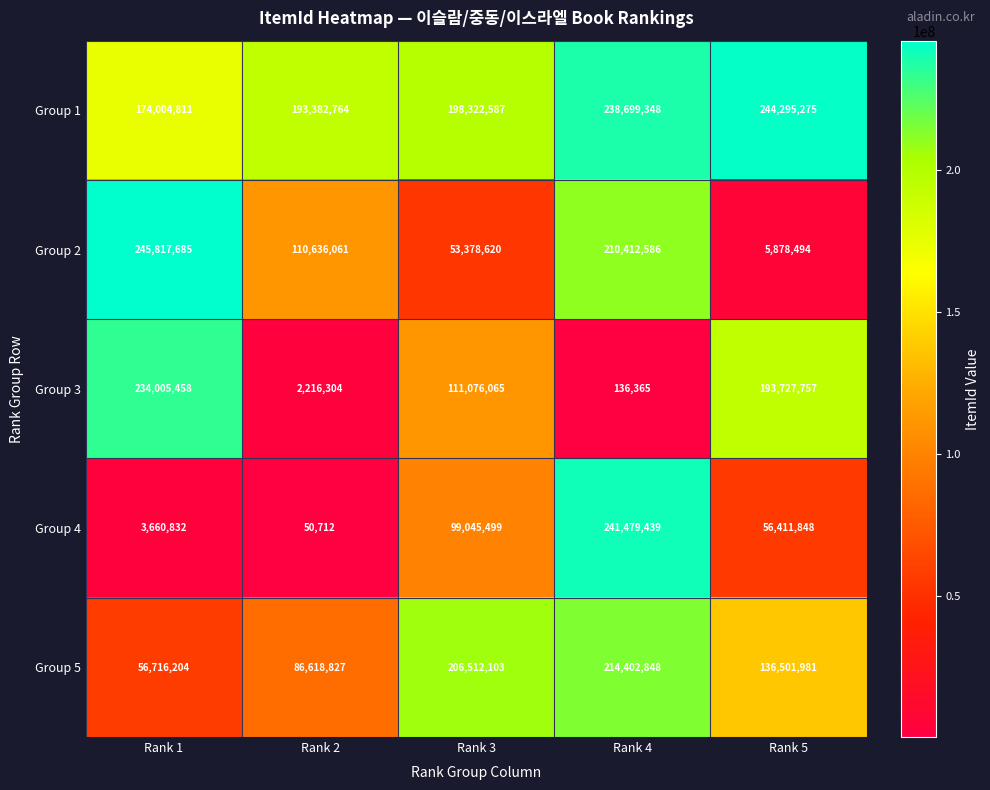

Reading left to right, list all the values displayed in this chart.

Group 1: 174004811	193382764	198322587	238699348	244295275
Group 2: 245817685	110636061	53378620	210412586	5878494
Group 3: 234005458	2216304	111076065	136365	193727757
Group 4: 3660832	50712	99045499	241479439	56411848
Group 5: 56716204	86618827	206512103	214402848	136501981